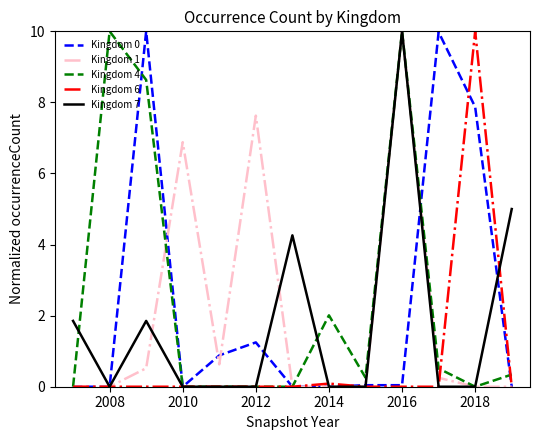

Does the chart have visible grid lines?

No